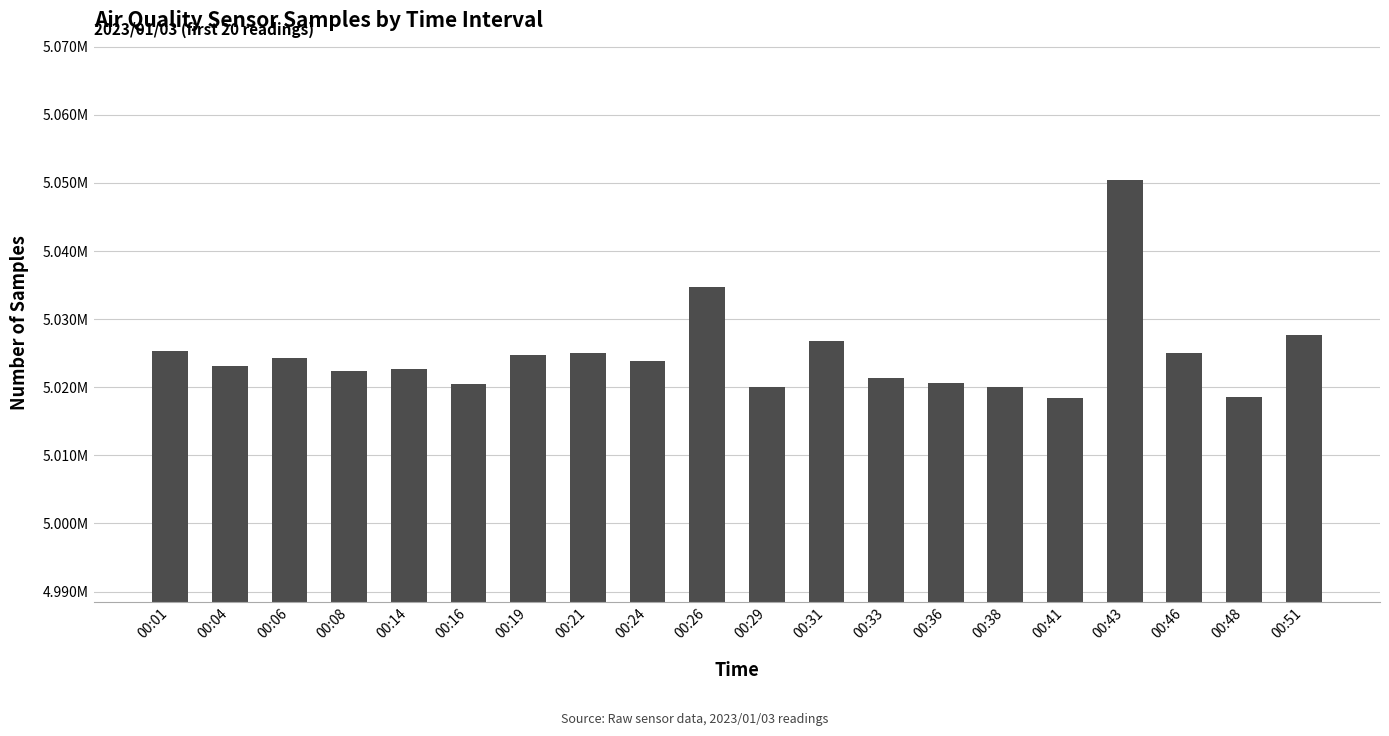

Where does the data first go above 5023792?

00:01